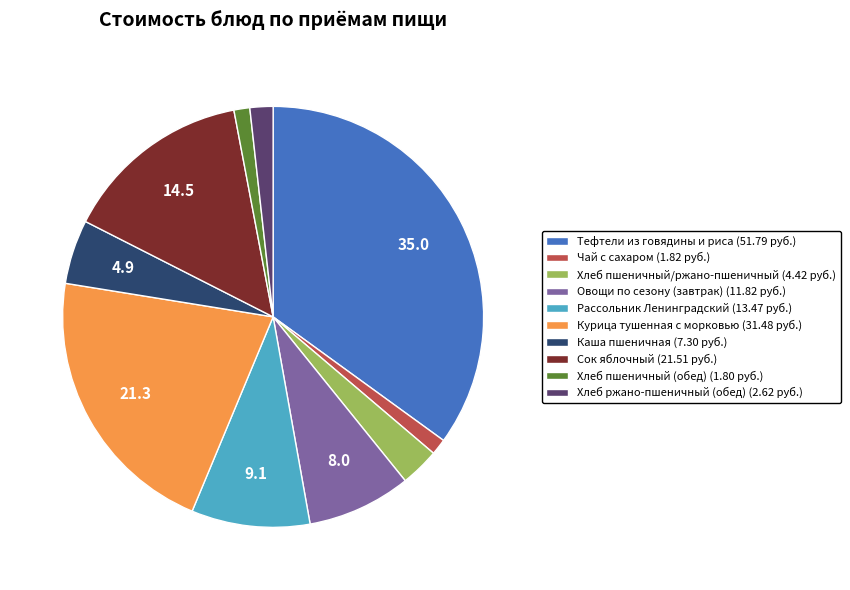

Do Рассольник Ленинградский and Тефтели из говядины и риса together represent more than half of the pie?

No